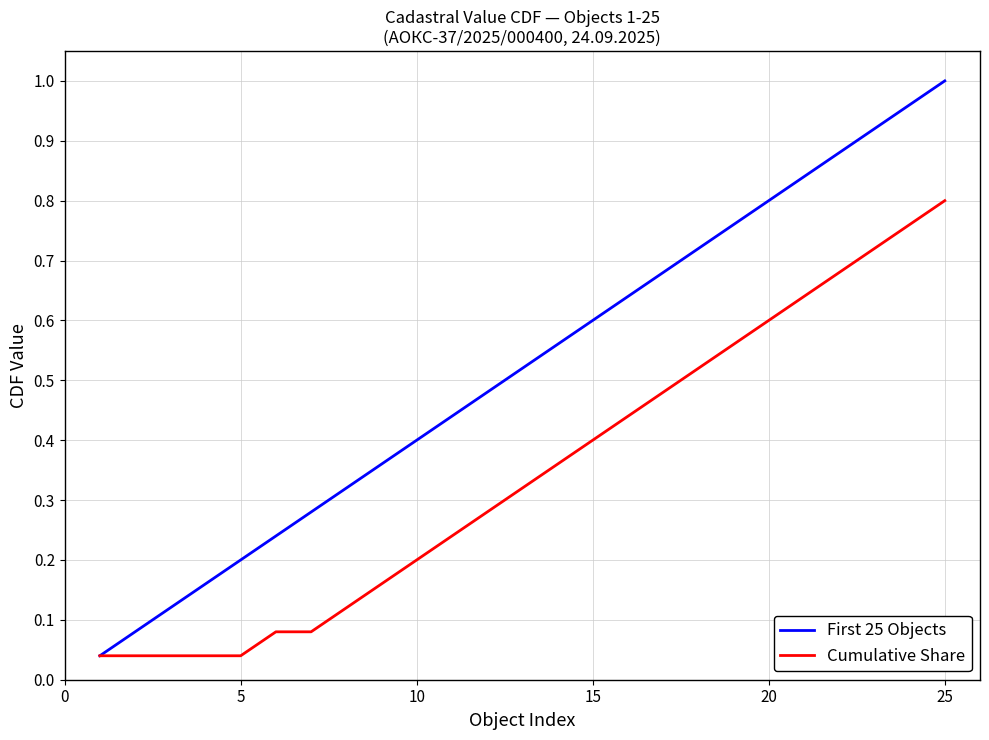

List the series in order of their overall mean, lowest first.

Cumulative Share, First 25 Objects